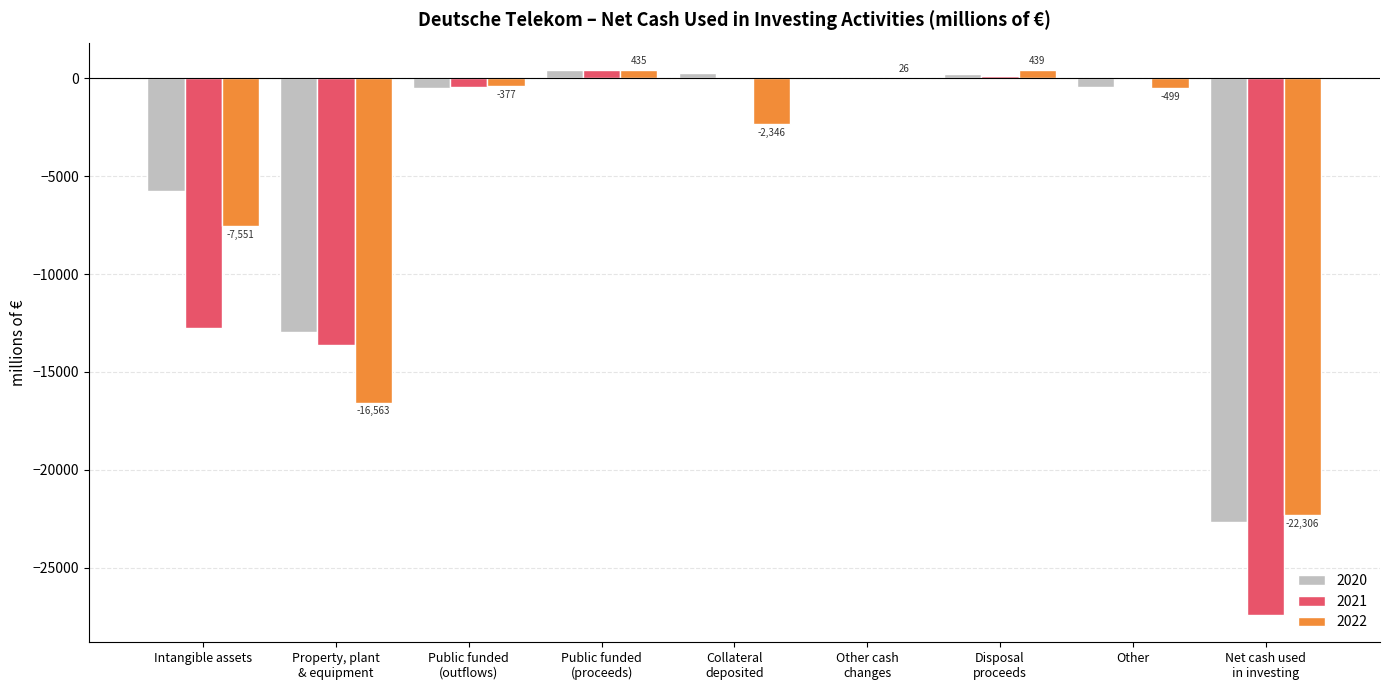

What is the sum of all 2022 values?

-48742